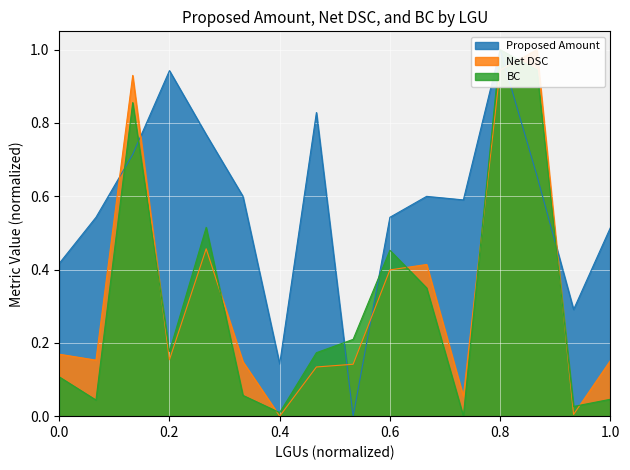

After their last crossing, which series has the higher values: Proposed Amount or Net DSC?

Proposed Amount